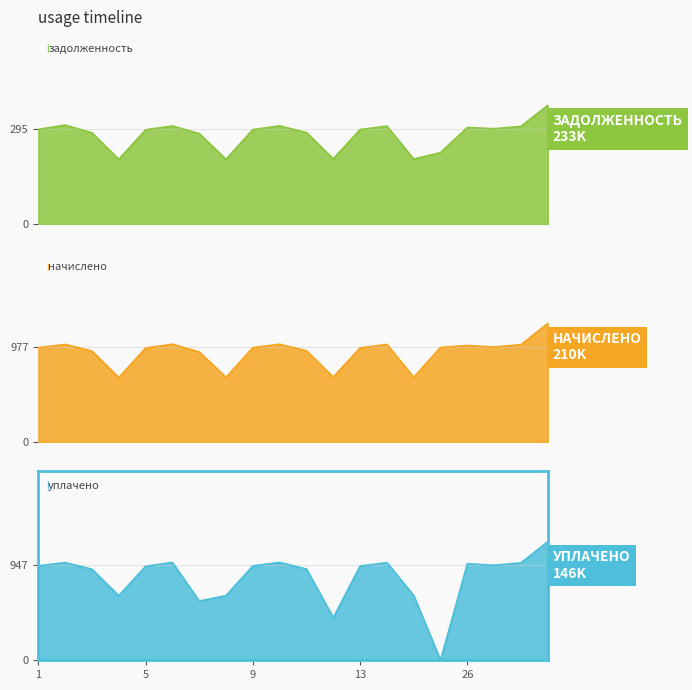

What is the minimum value for задолженность?

201.1